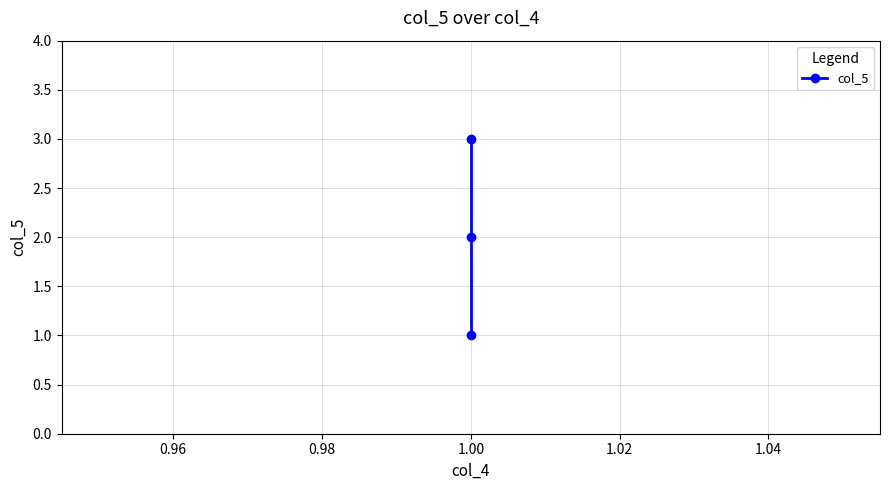

Between 0.94 and 0.96, which is larger?

0.96